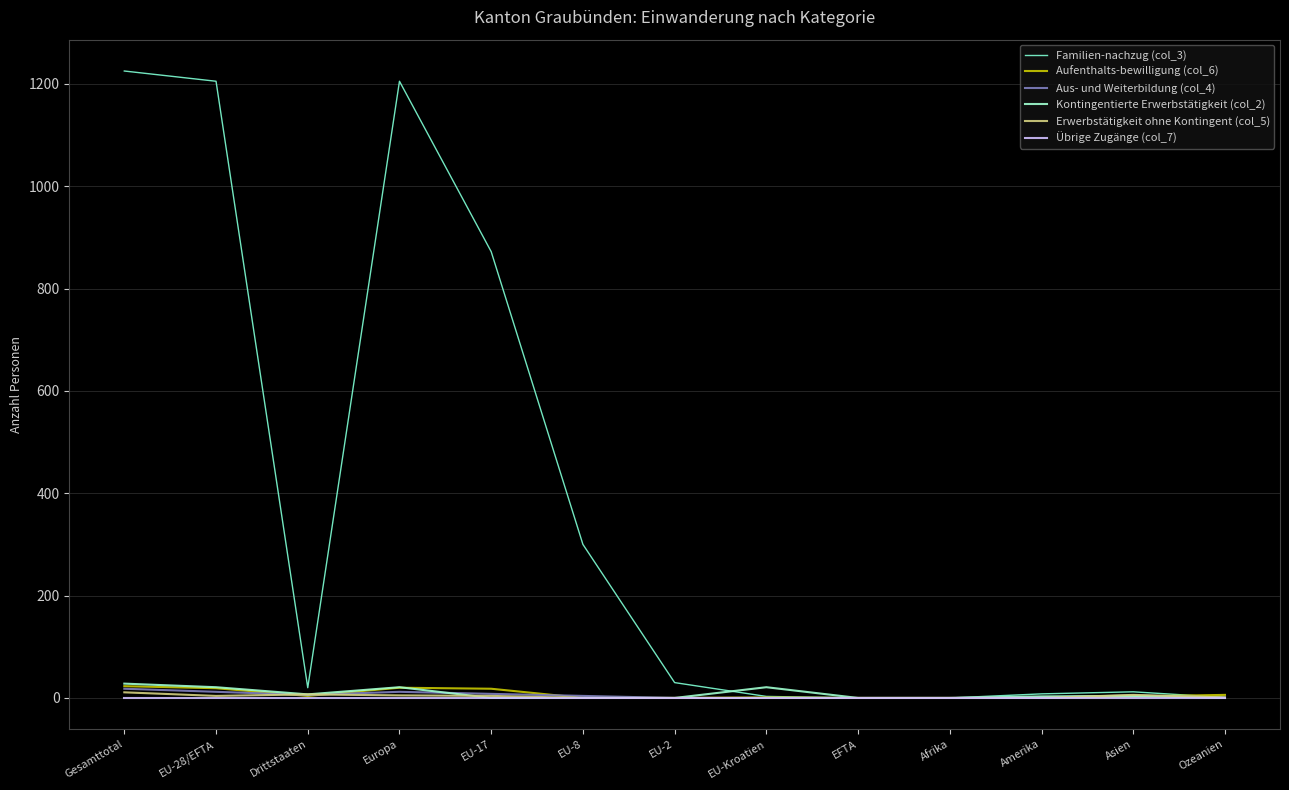

What is the difference between the Familien-nachzug (col_3) values at EU-Kroatien and EU-8?

297